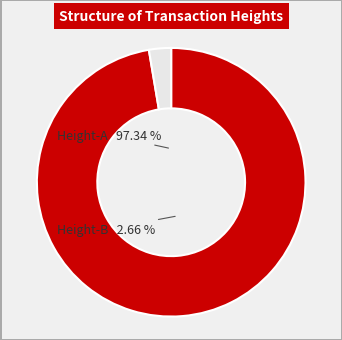

How many segments does this pie chart have?

2